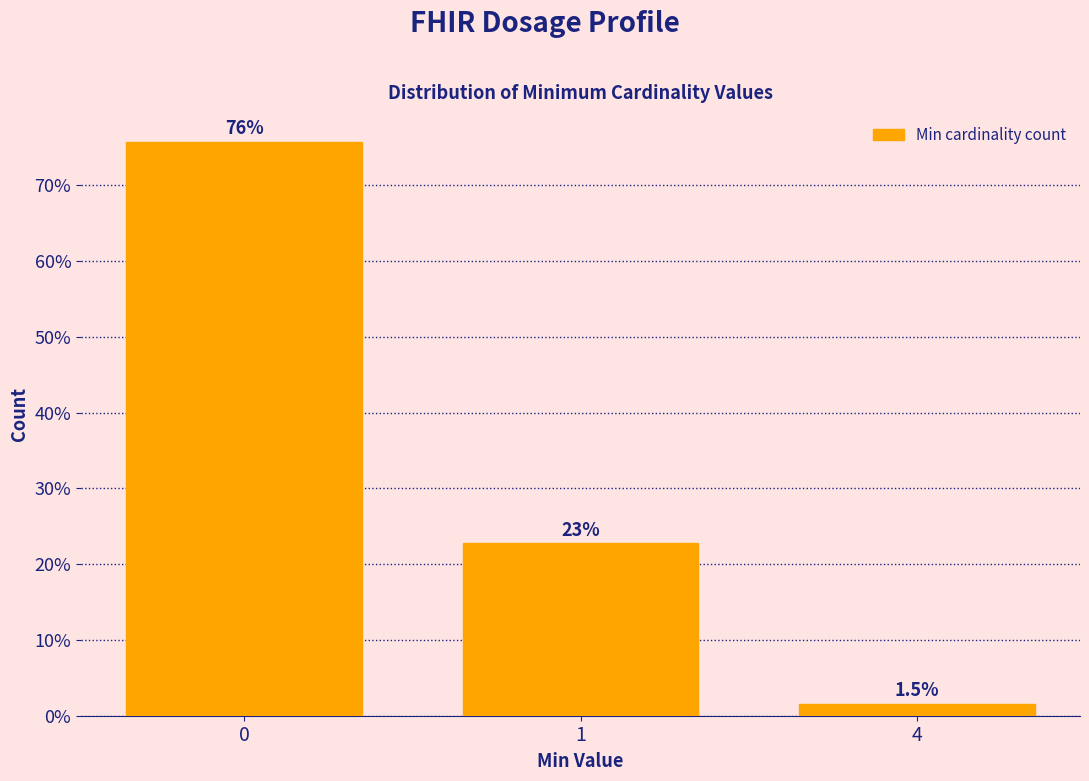

Reading left to right, list all the values displayed in this chart.

75.8	22.7	1.5